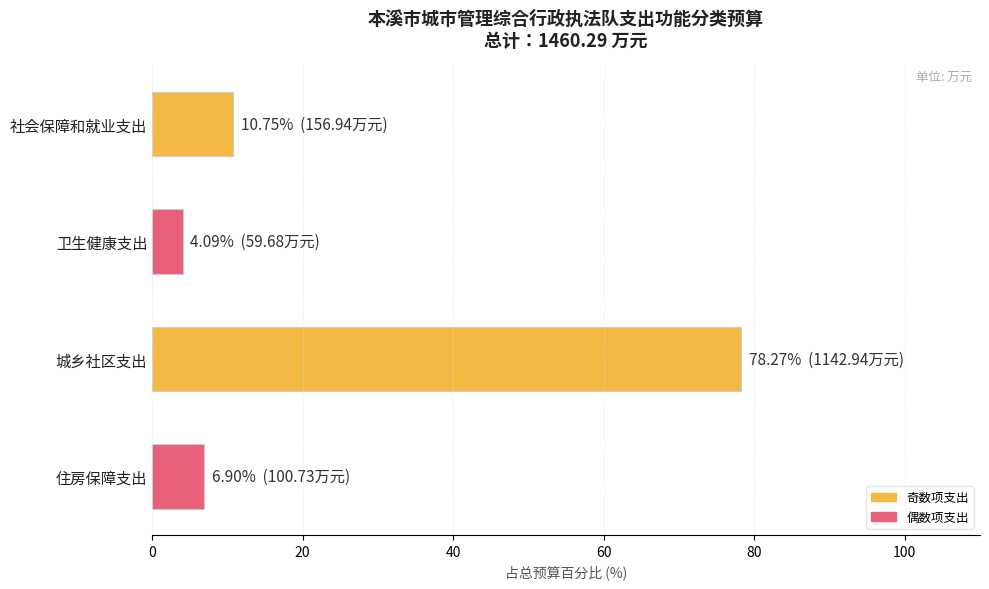

True or false: the data shows 4.1 at 卫生健康支出.

True